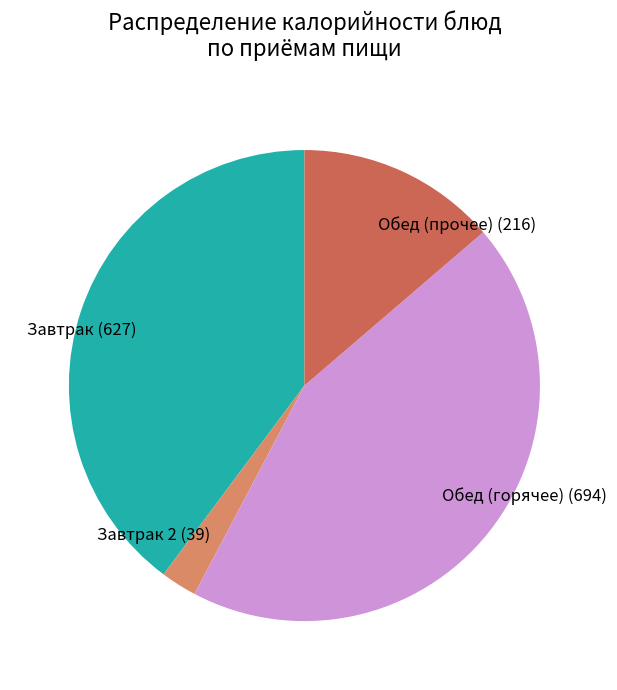

Rank the categories by value from highest to lowest.

Обед (горячее) (694), Завтрак (627), Обед (прочее) (216), Завтрак 2 (39)